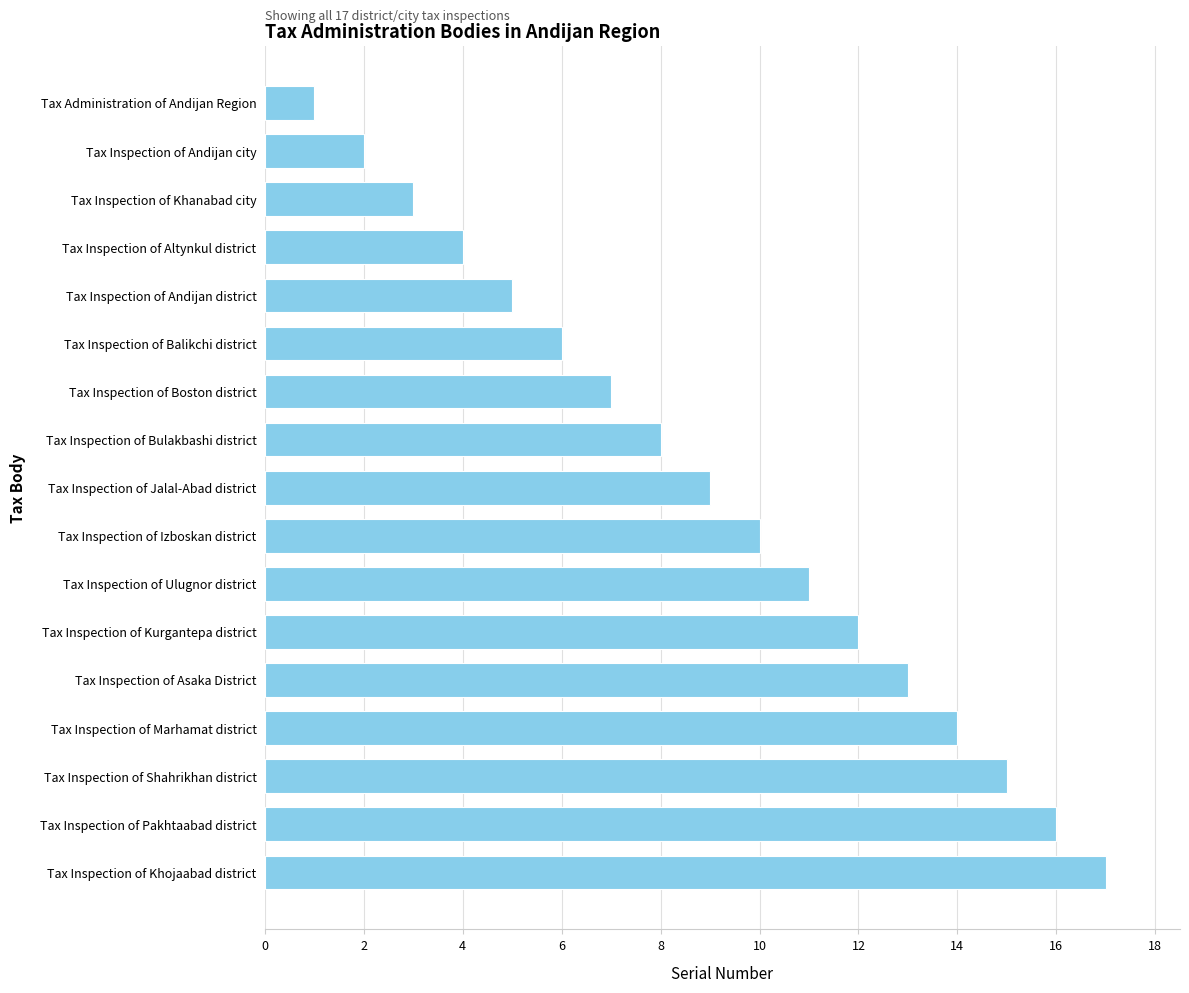

Does the chart contain stacked bars?

No